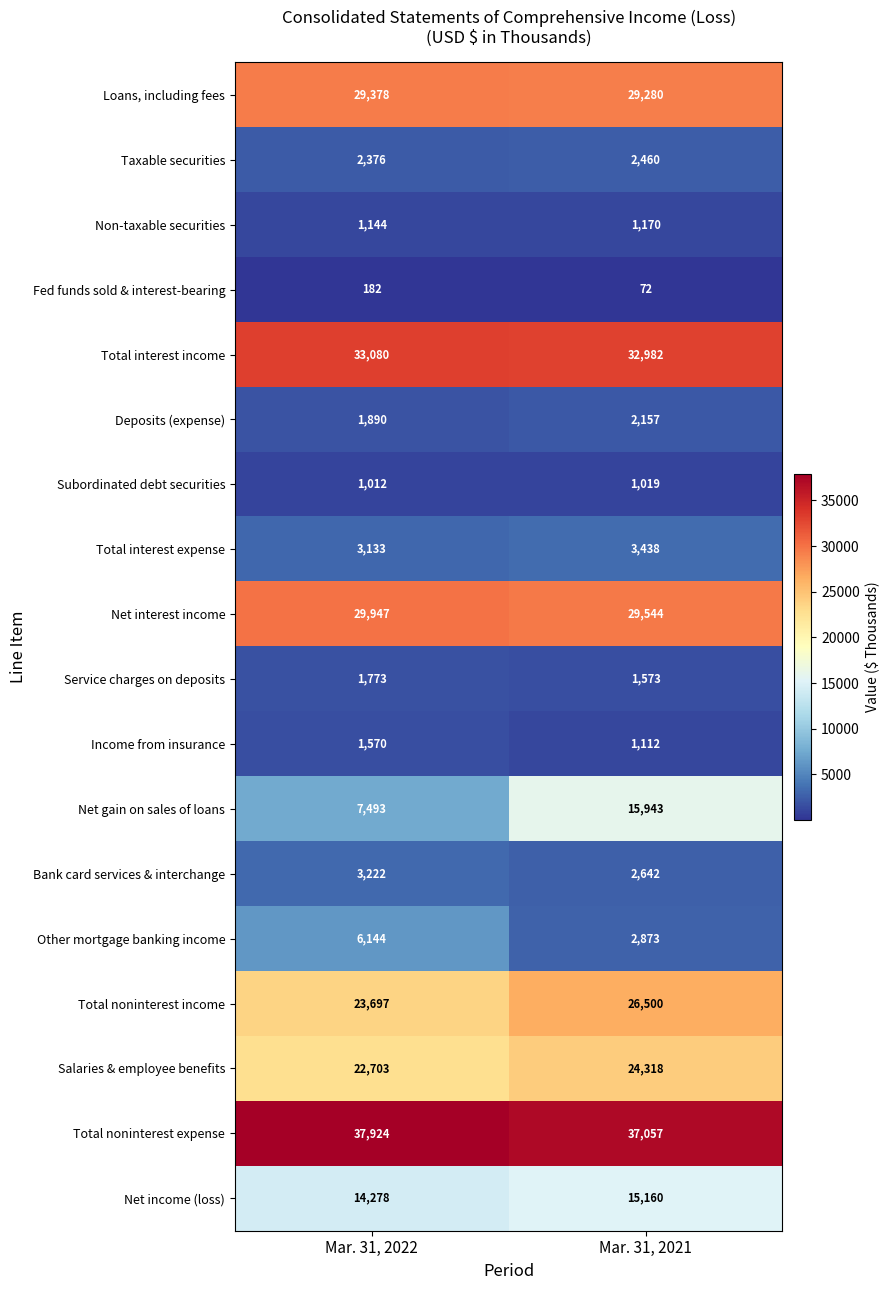

What is the difference between the maximum and minimum values in the Salaries & employee benefits series?

1615